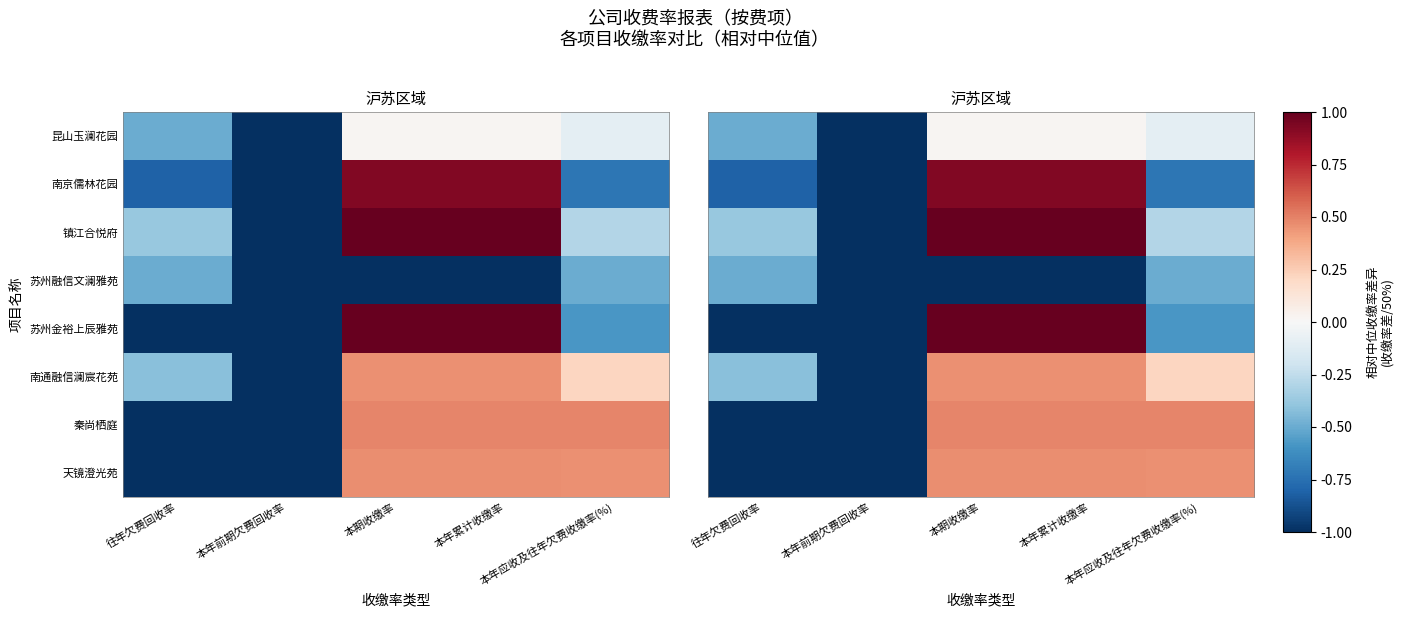

The 苏州金裕上辰雅苑 series shows -1.7 at 往年欠费回收率. True or false?

False